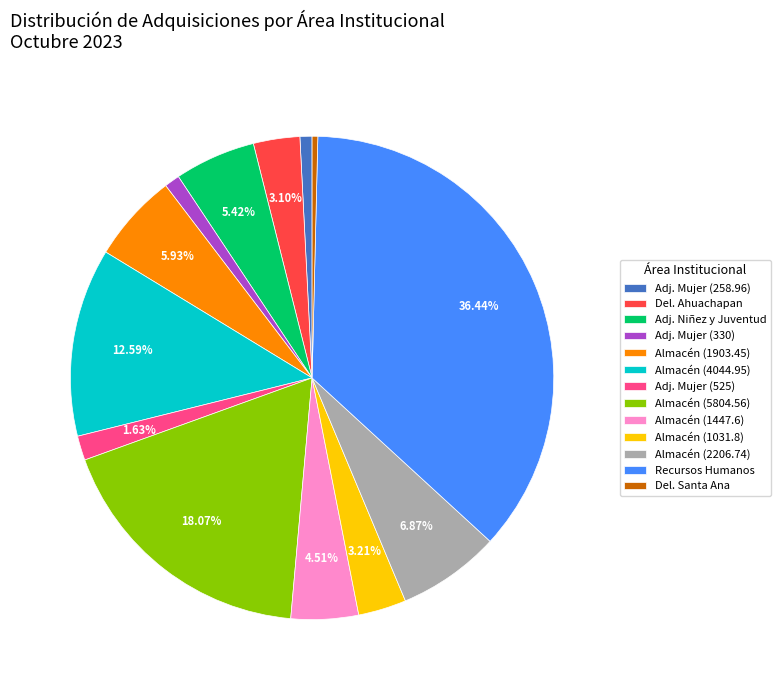

Between Recursos Humanos and Almacén (2206.74), which is larger?

Recursos Humanos